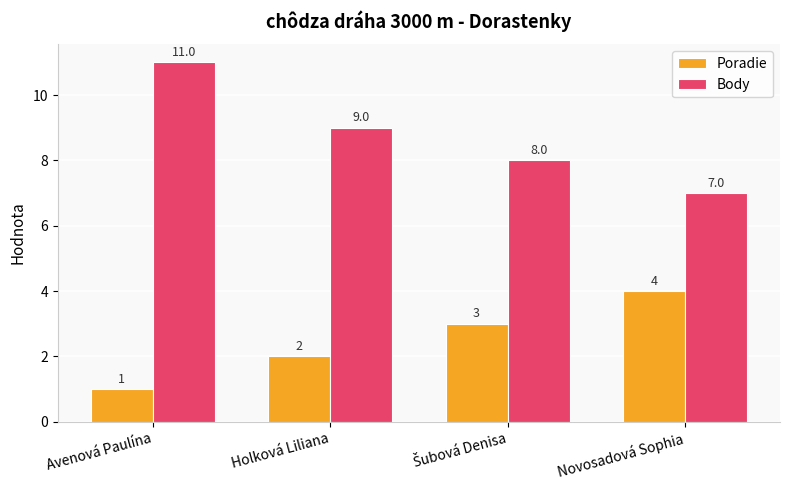

At which label does Body first exceed 9?

Avenová Paulína